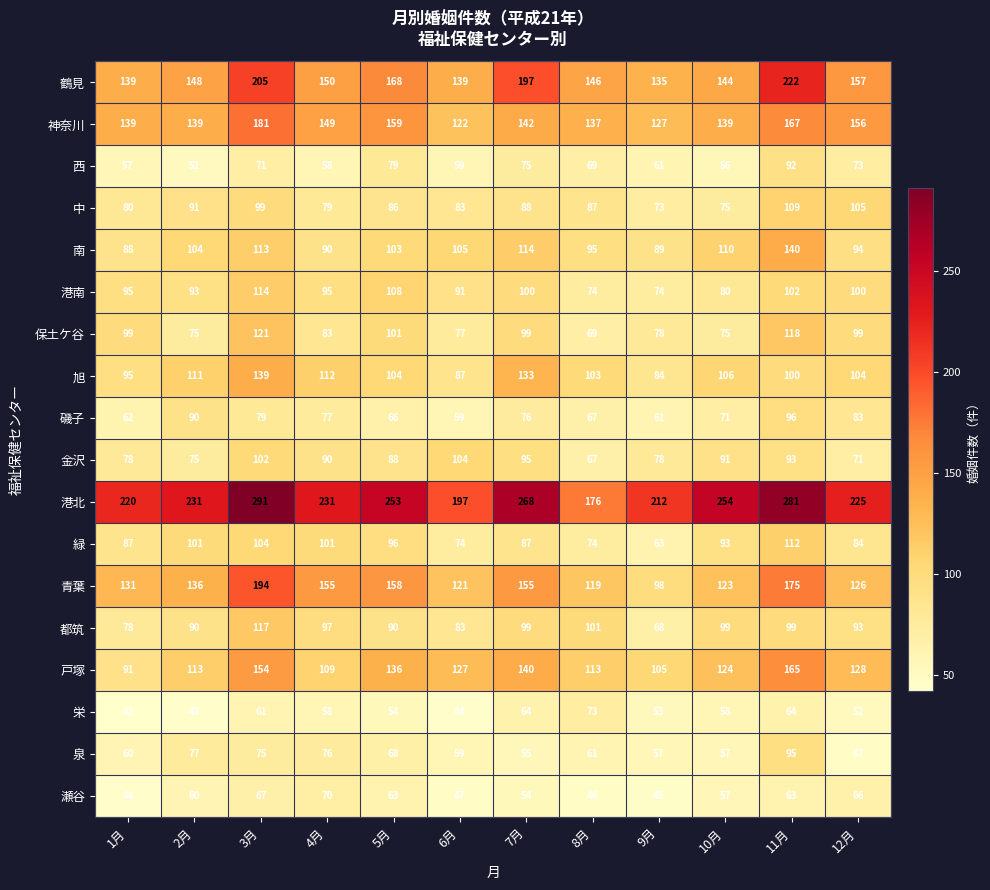

Which category has the lowest value in the 中 series?

9月